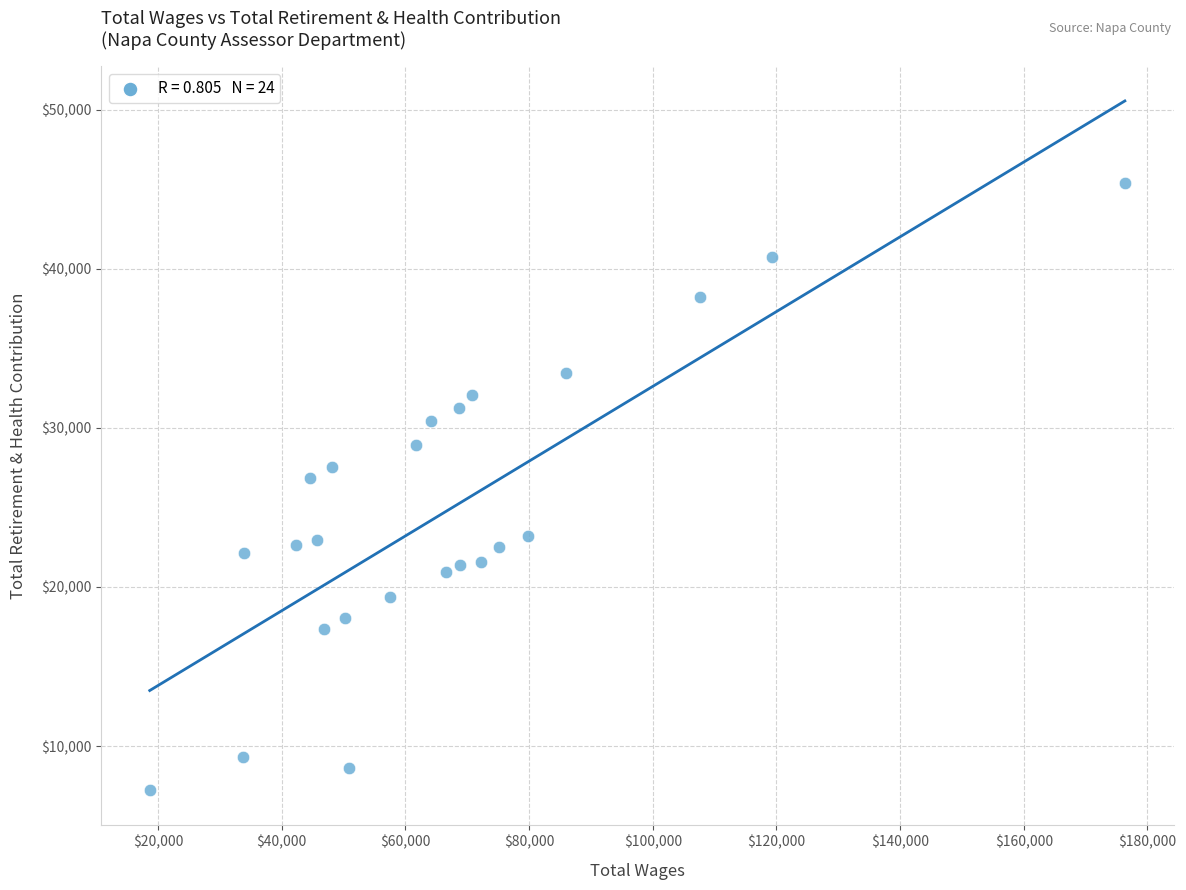

What is the range of X values (max minus min)?

157685